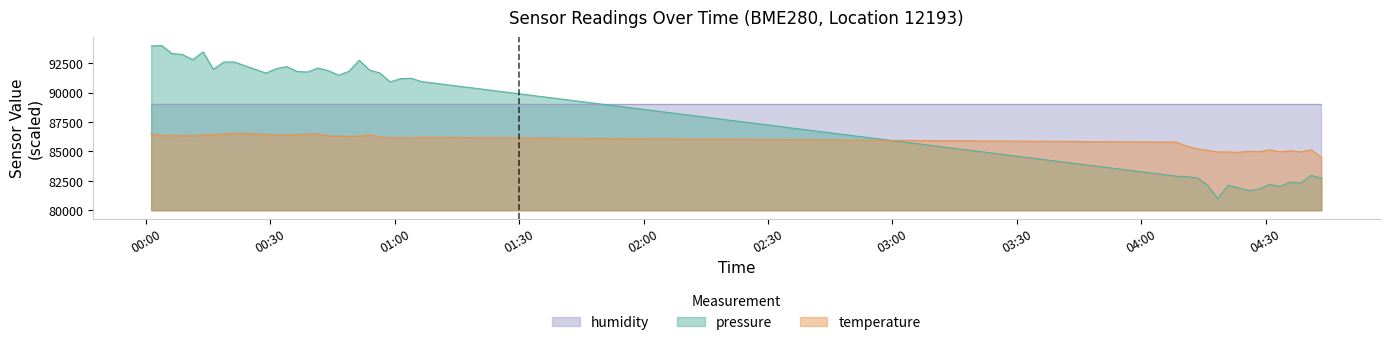

After their last crossing, which series has the higher values: pressure or temperature?

temperature